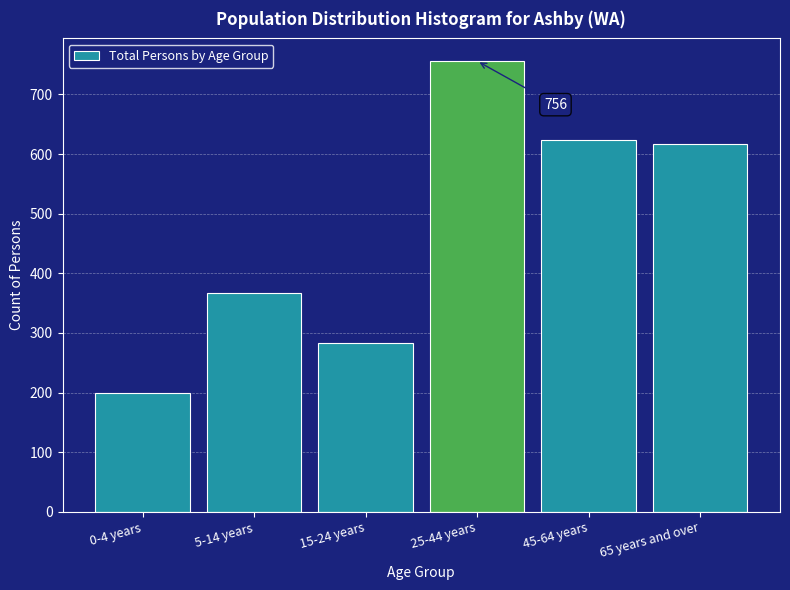

Reading left to right, transcribe all the data shown in this chart.

199	367	283	756	623	617